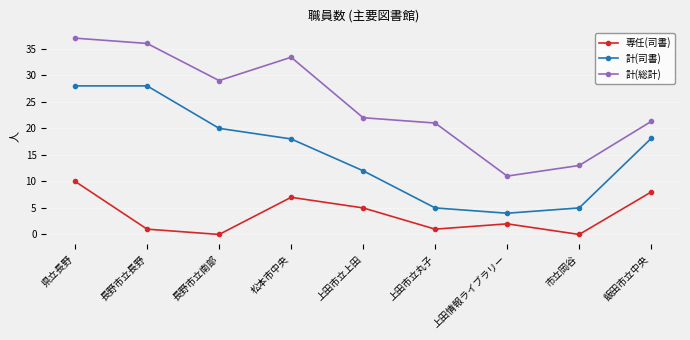

True or false: 計(総計) and 専任(司書) intersect in this chart.

False